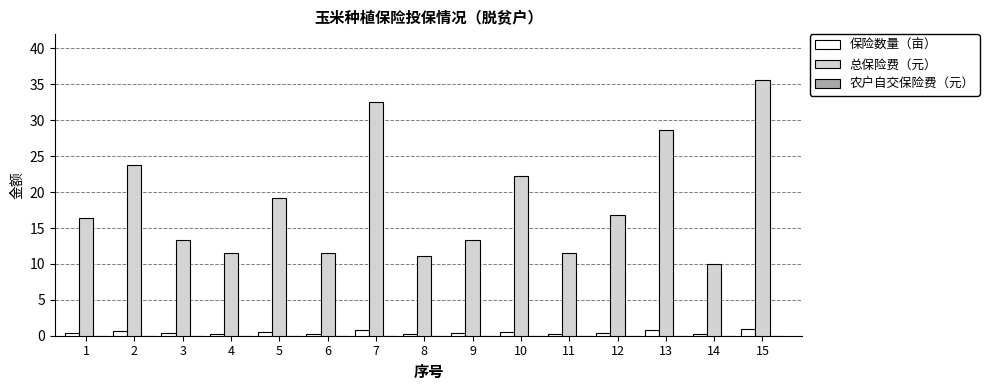

List the series in order of their peak value, lowest first.

保险数量（亩）, 总保险费（元）